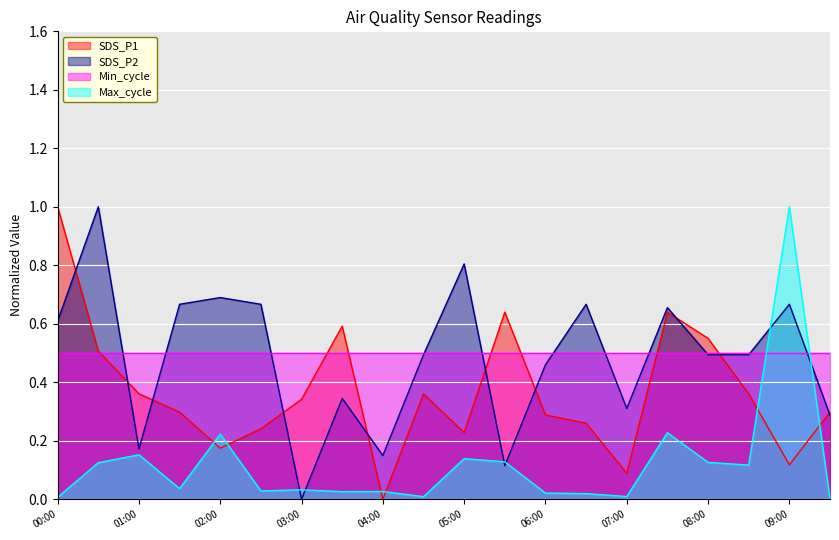

In SDS_P2, how many points are lower than both neighbors (excluding endpoints)?

5